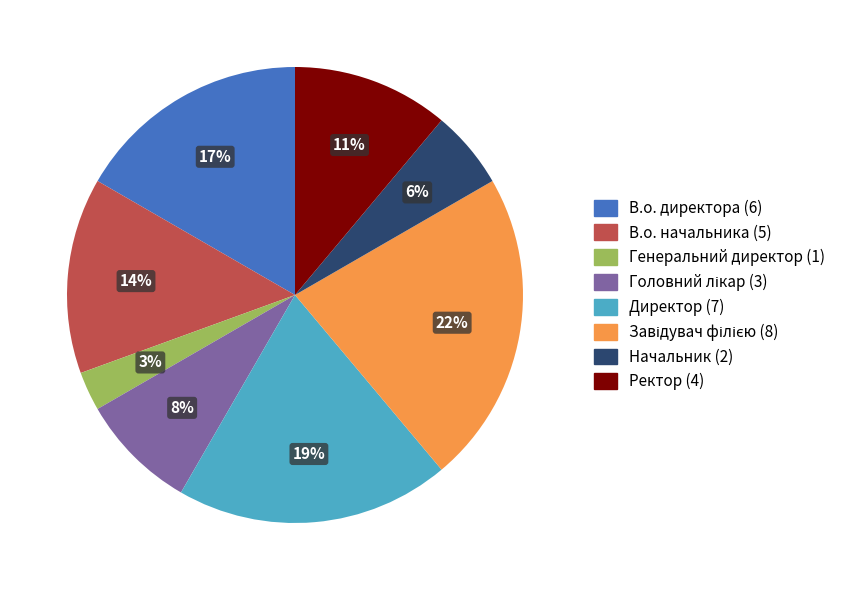

To the nearest percent, what is the difference between the largest and smallest slice percentages?

19%